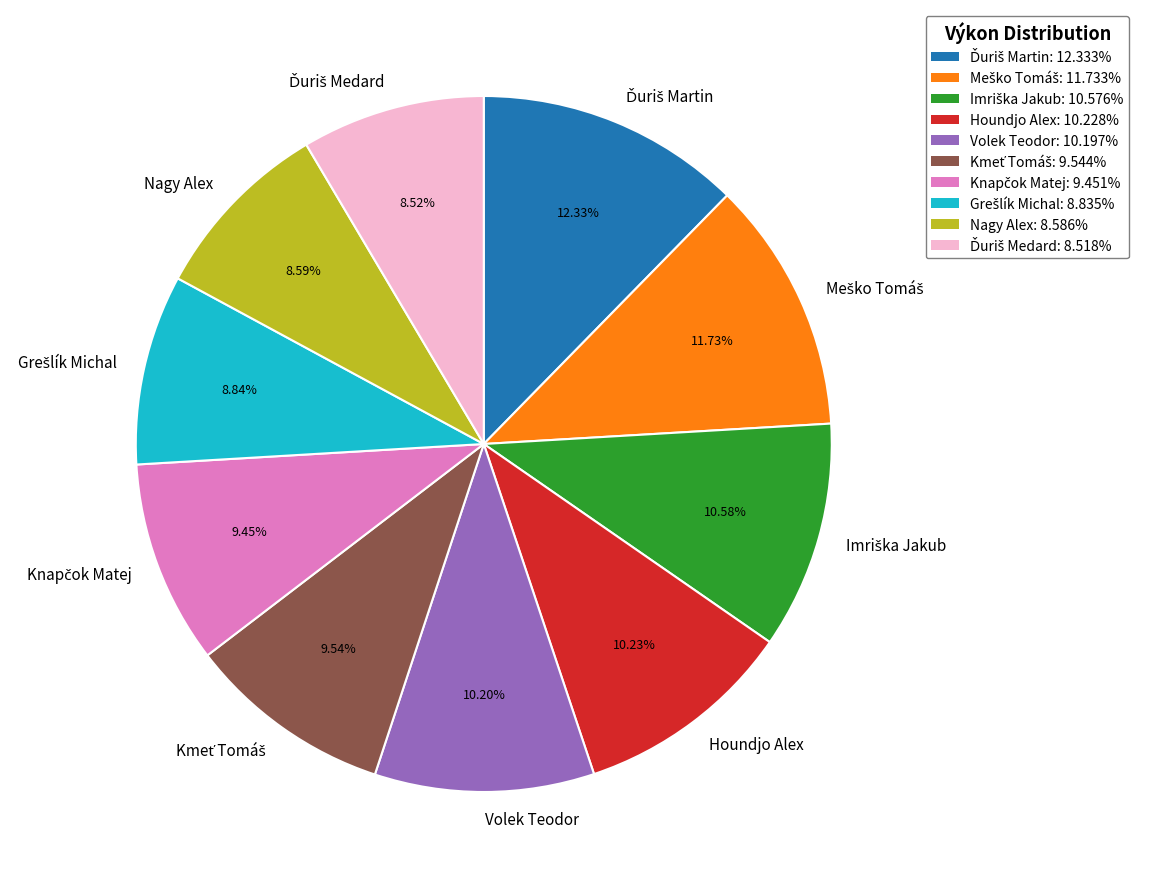

Is Houndjo Alex the majority of the pie?

No